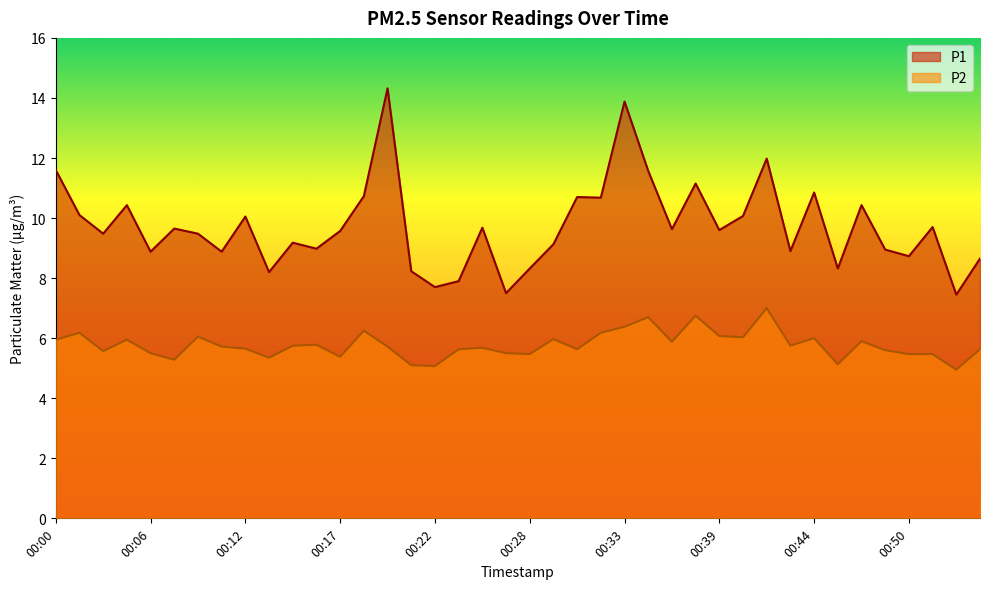

Is it true that P1 equals 9.7 at 00:07?

True